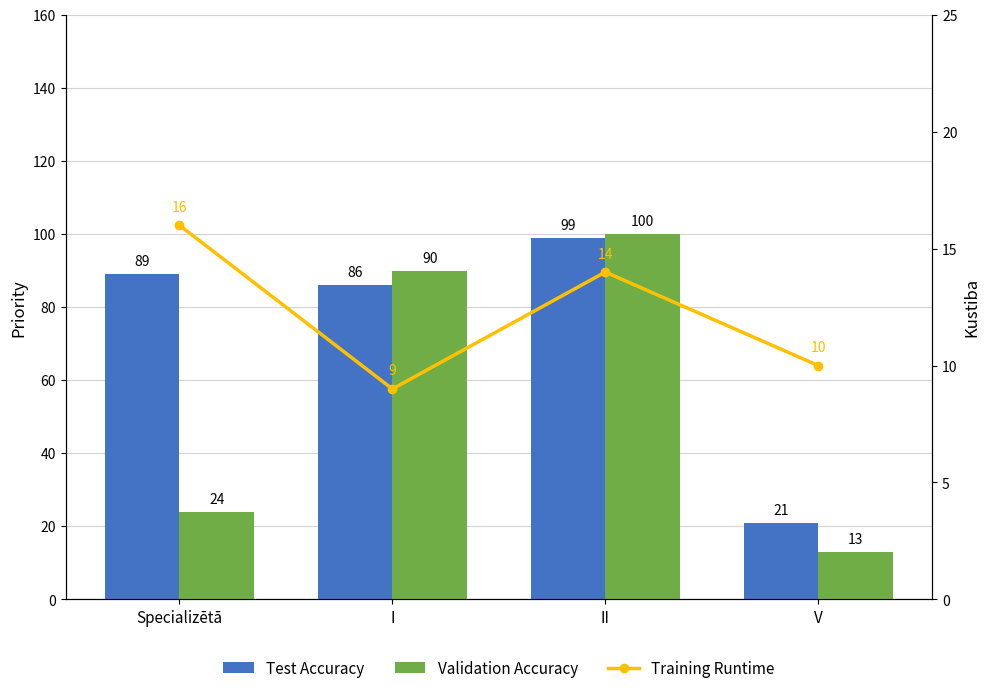

The Validation Accuracy series shows 24 at Specializētā. True or false?

True